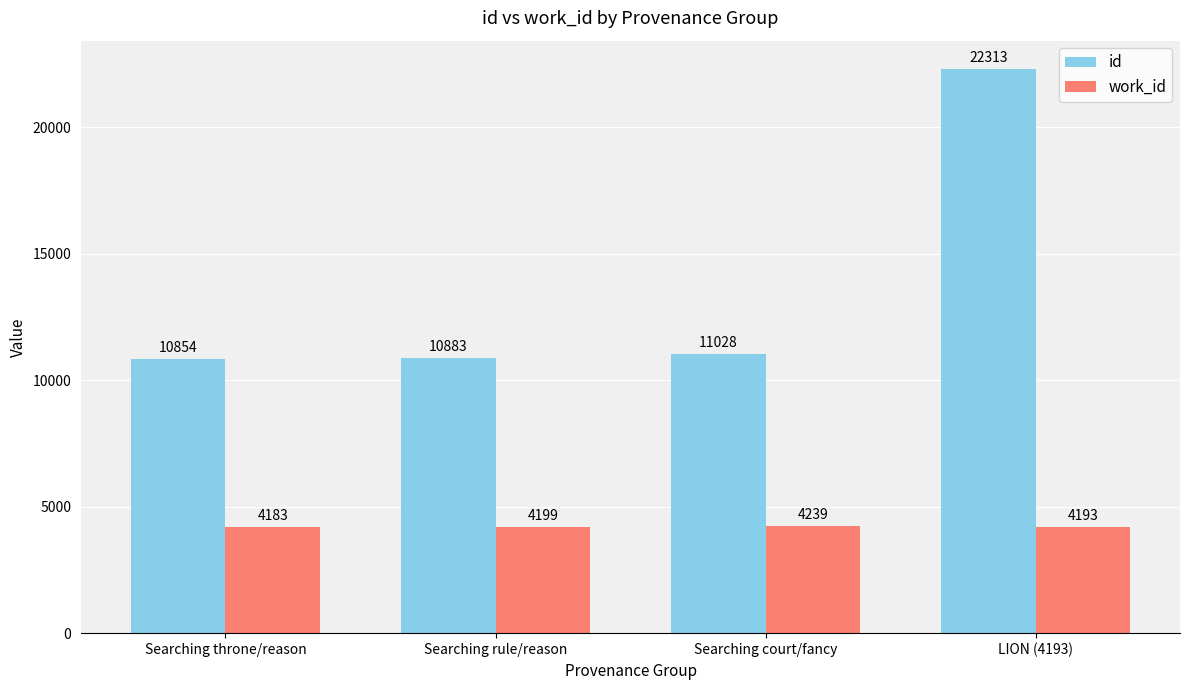

The id series shows 16959 at Searching rule/reason. True or false?

False